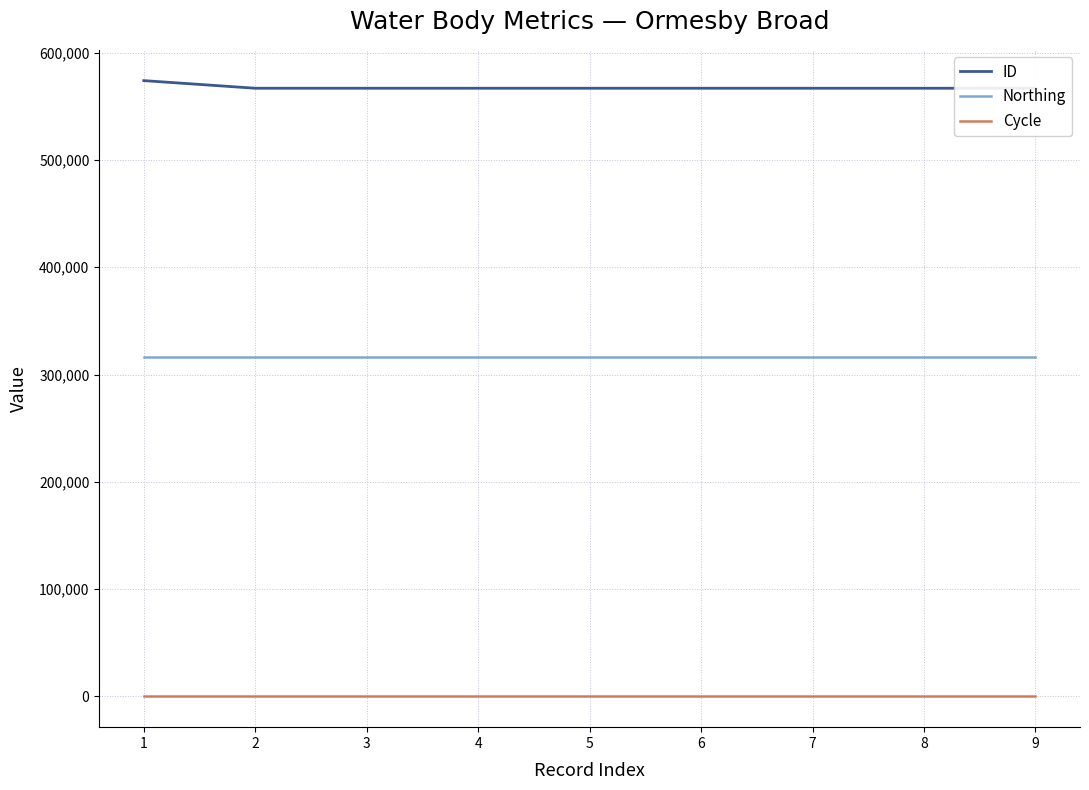

What is the spread (max minus min) of values at 8?

566794